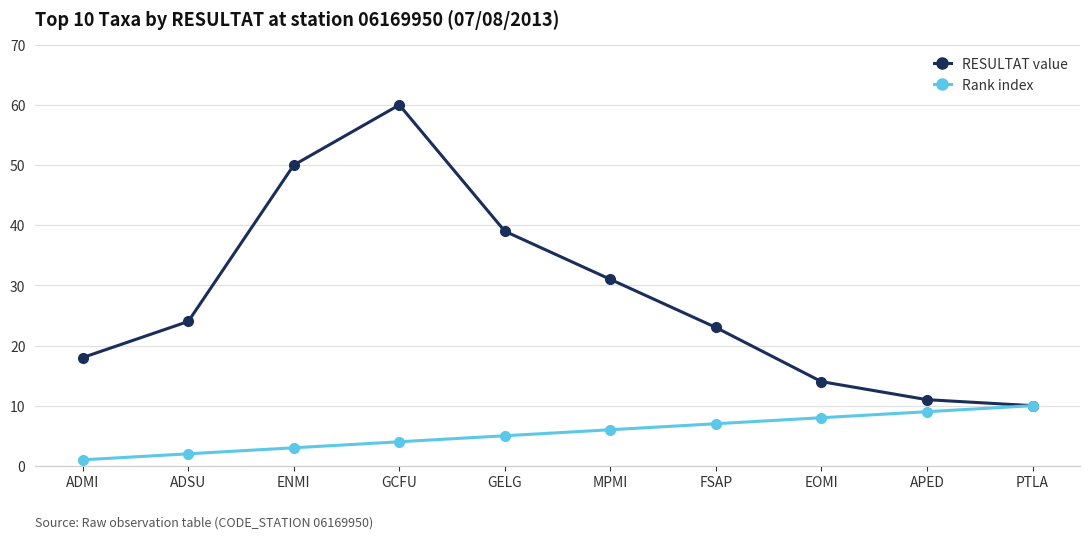

Reading right to left, what are all the values shown in this chart?

RESULTAT value: 10	11	14	23	31	39	60	50	24	18
Rank index: 10	9	8	7	6	5	4	3	2	1